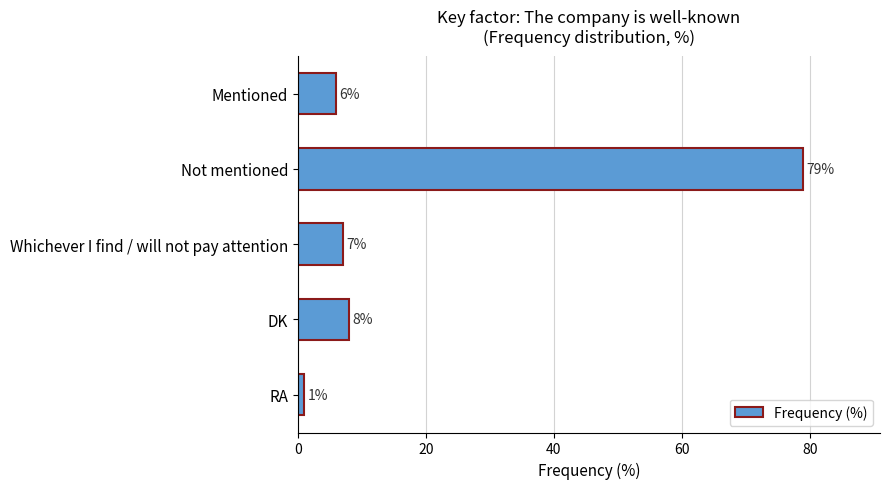

Rank the categories by value from highest to lowest.

Not mentioned, DK, Whichever I find / will not pay attention, Mentioned, RA